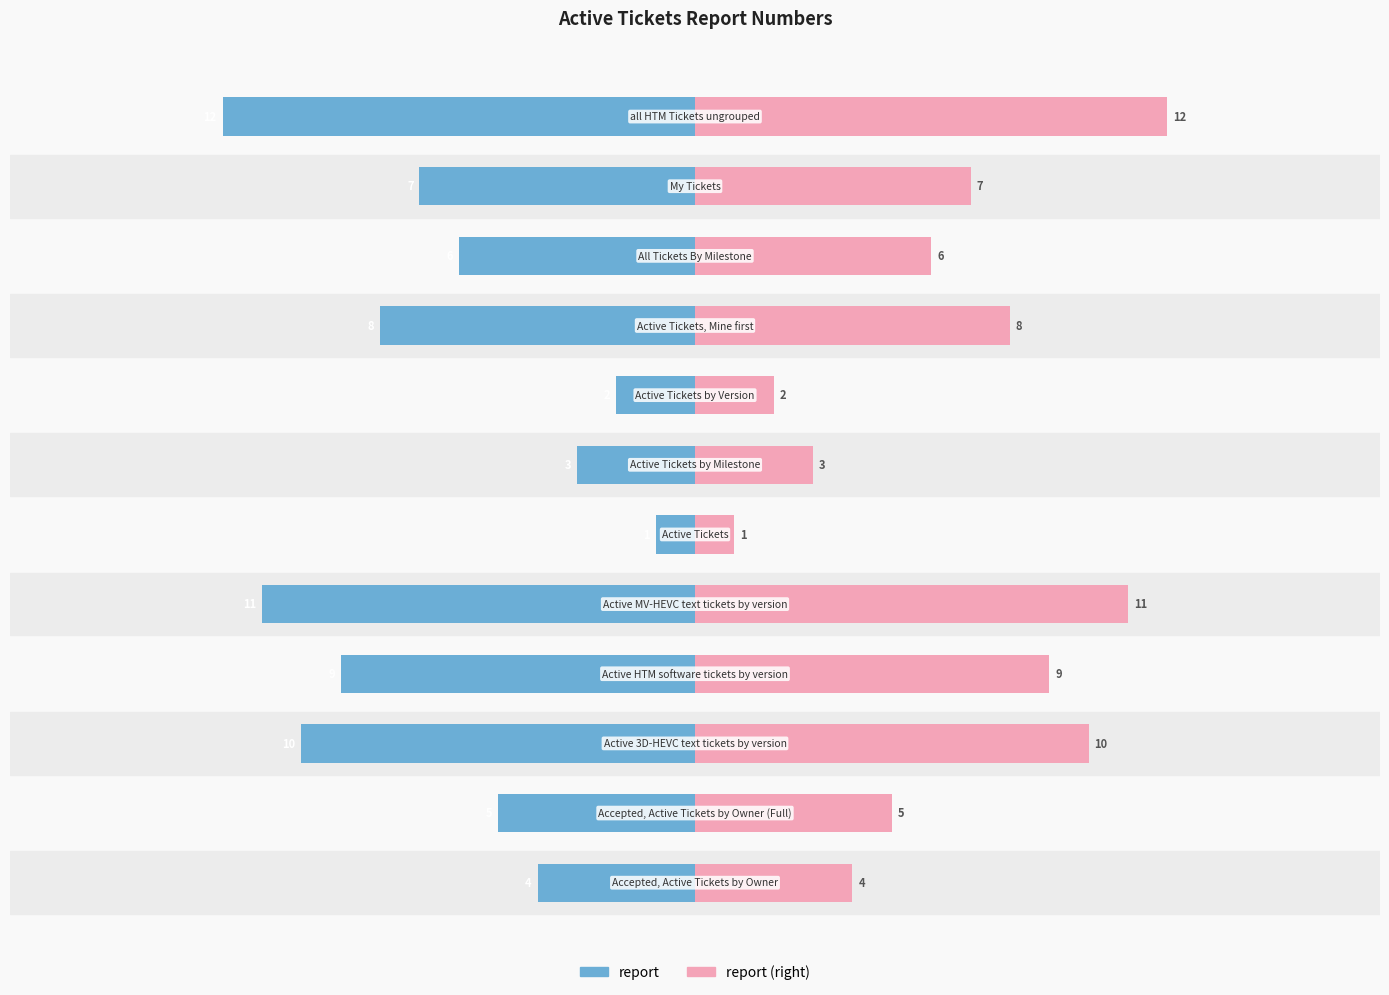

Which series has the widest spread of values?

report